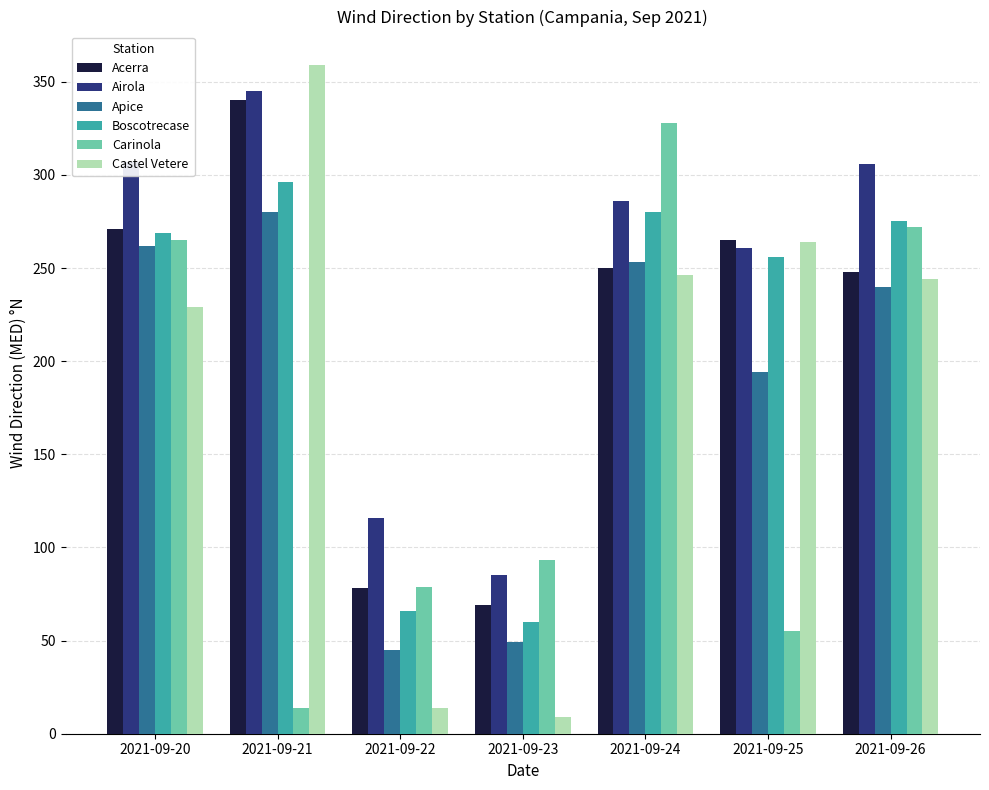

The Acerra series shows 409 at 2021-09-26. True or false?

False